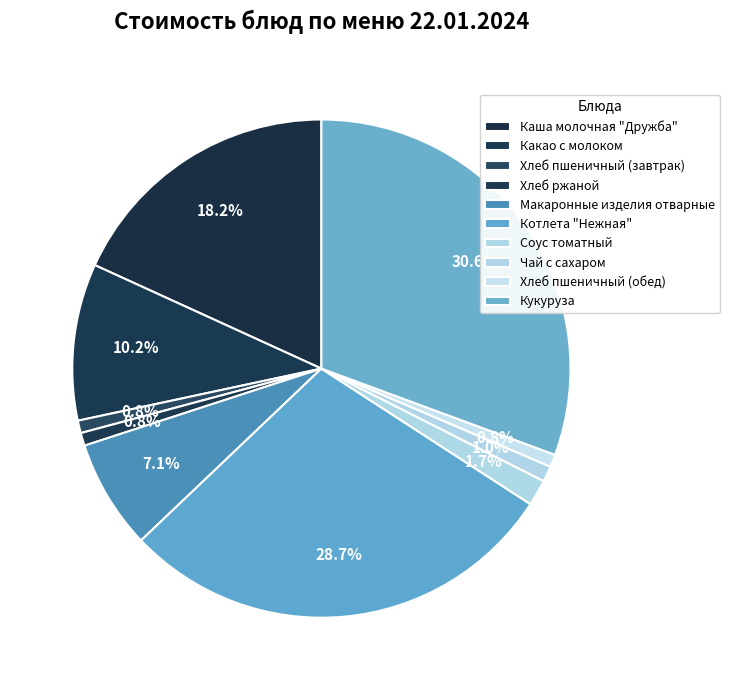

How many slices are in this pie chart?

10